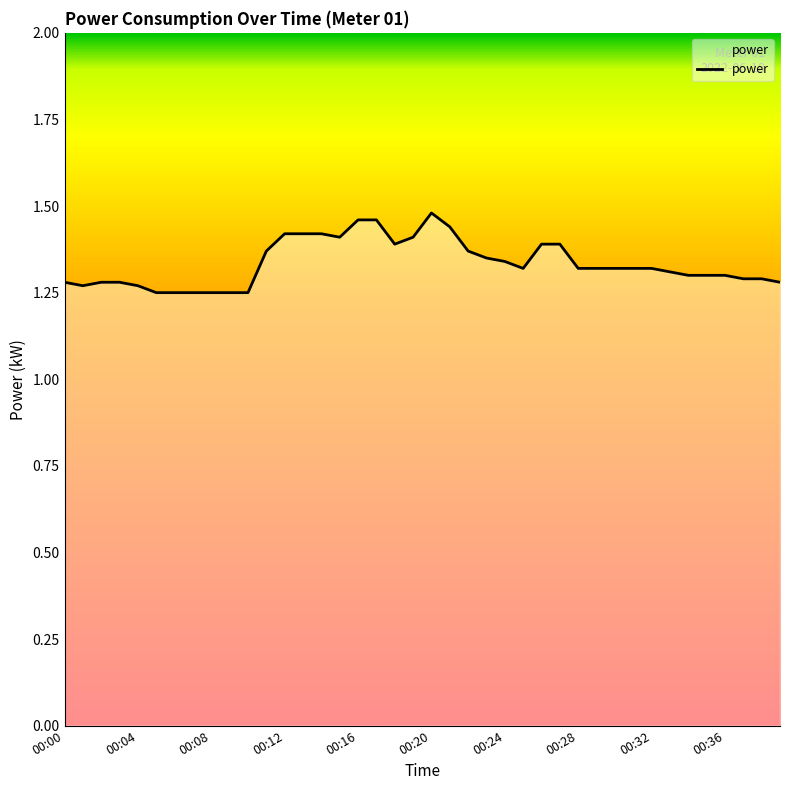

The chart shows a value of 1.3 at 00:36. True or false?

True